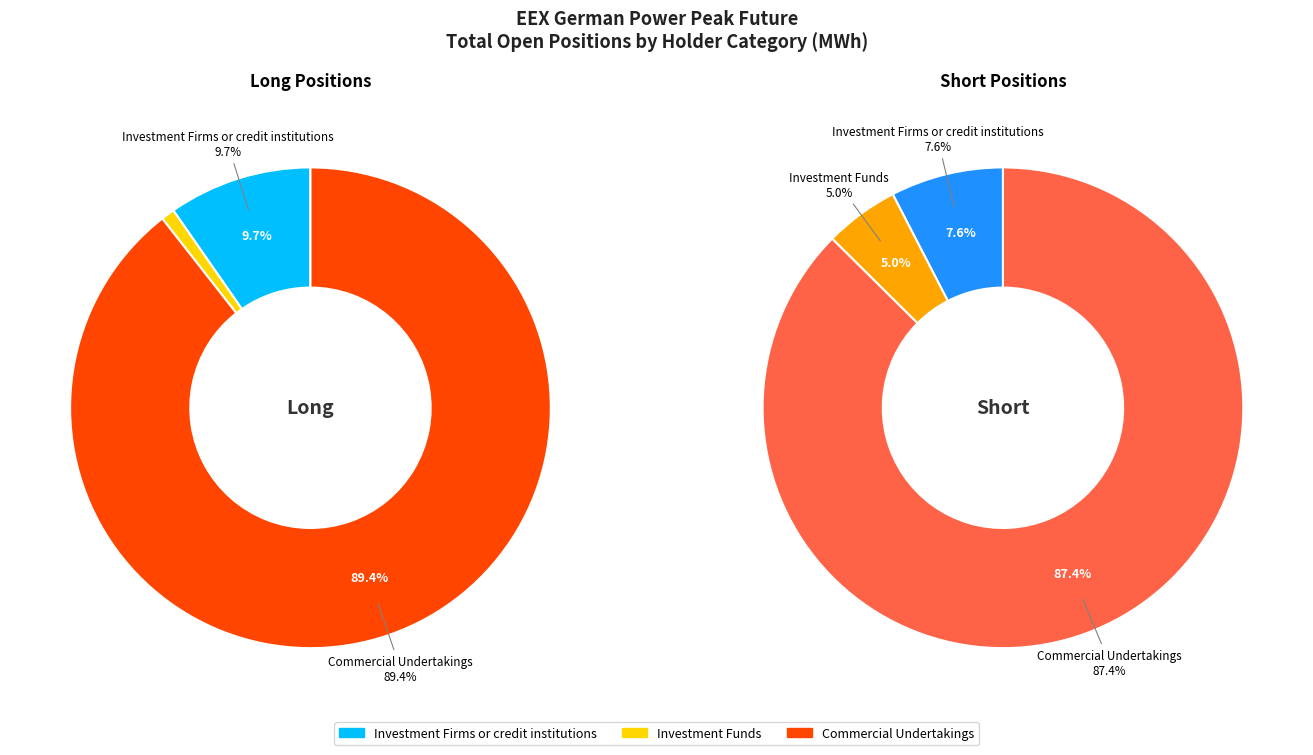

What is the smallest slice in the pie chart?

Investment Funds